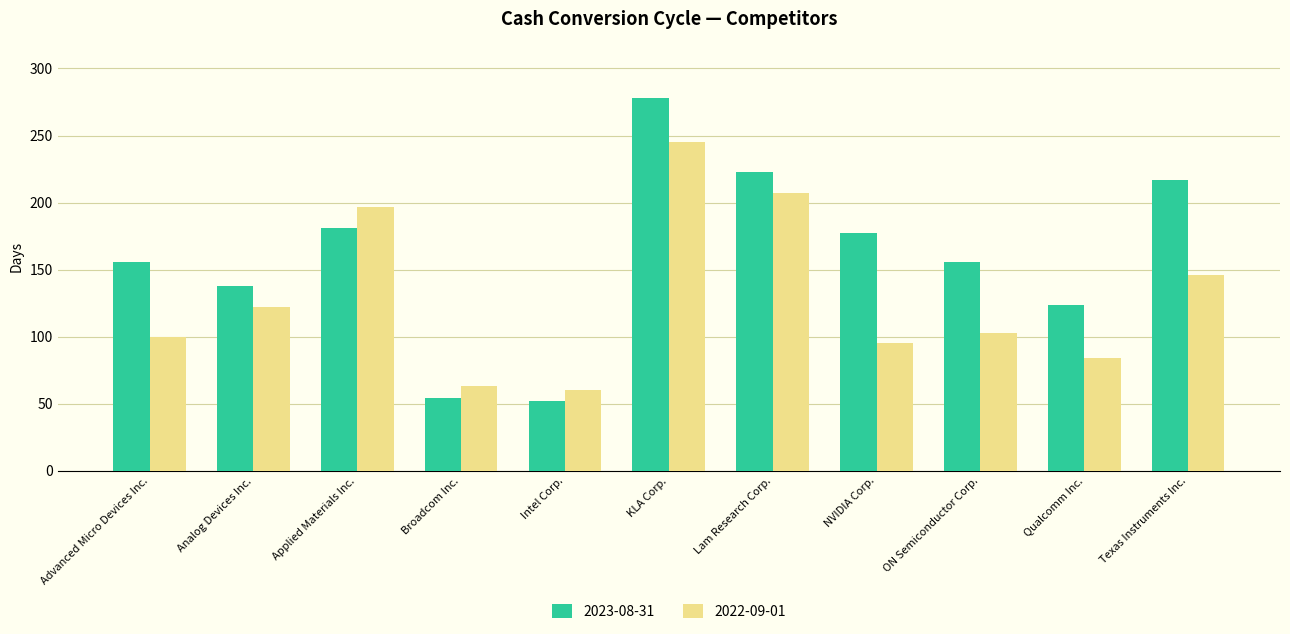

At how many categories does at least one series exceed 231?

1